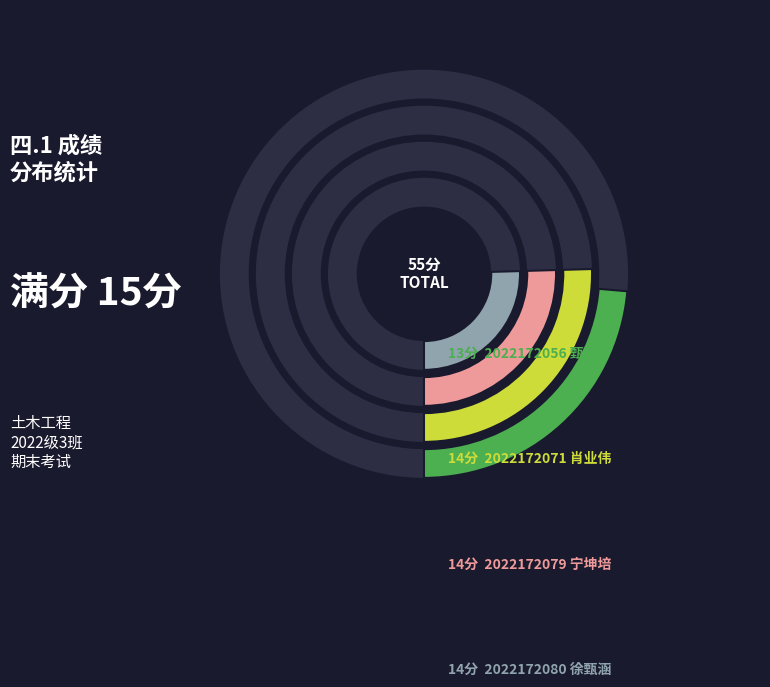

How many slices are in this pie chart?

4